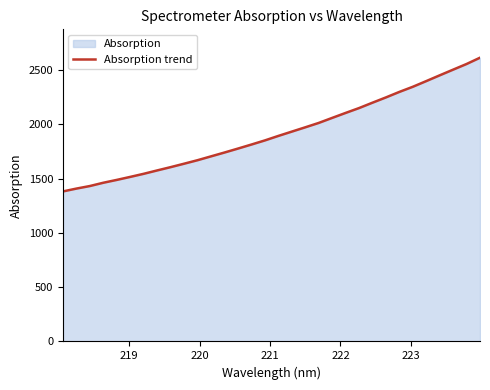

What is the maximum value shown in the chart?

2614.7